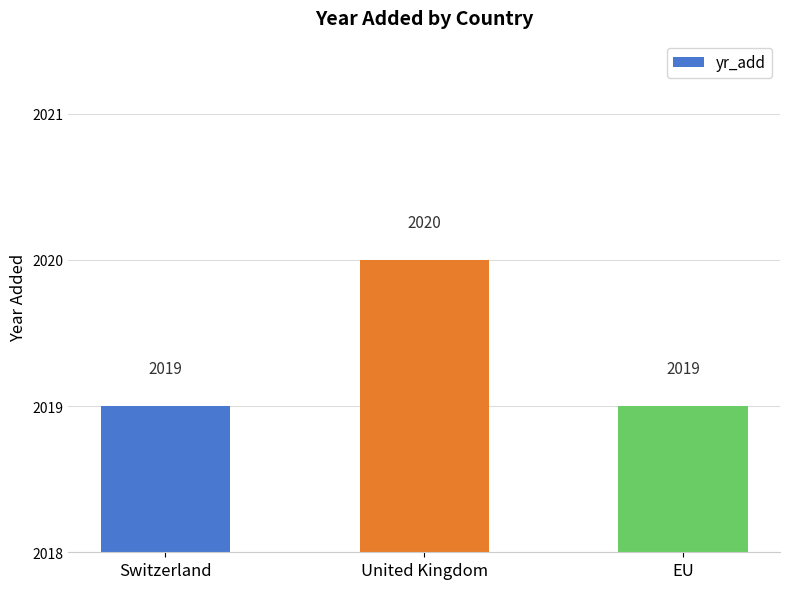

What is the sum of all values?

6058